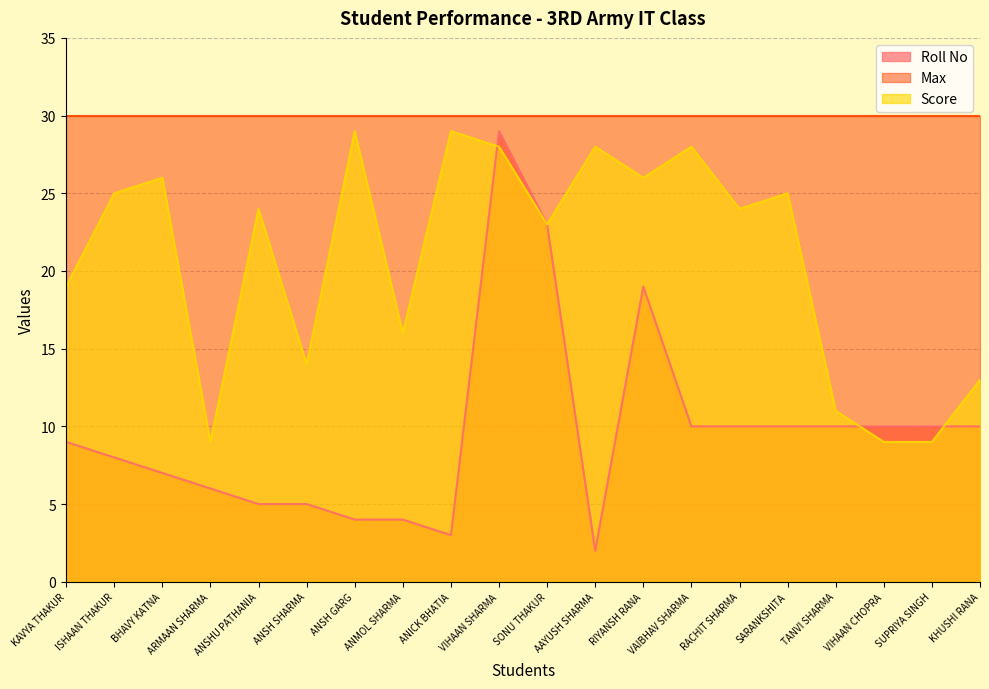

True or false: Score has a value of 25 at ISHAAN THAKUR.

True